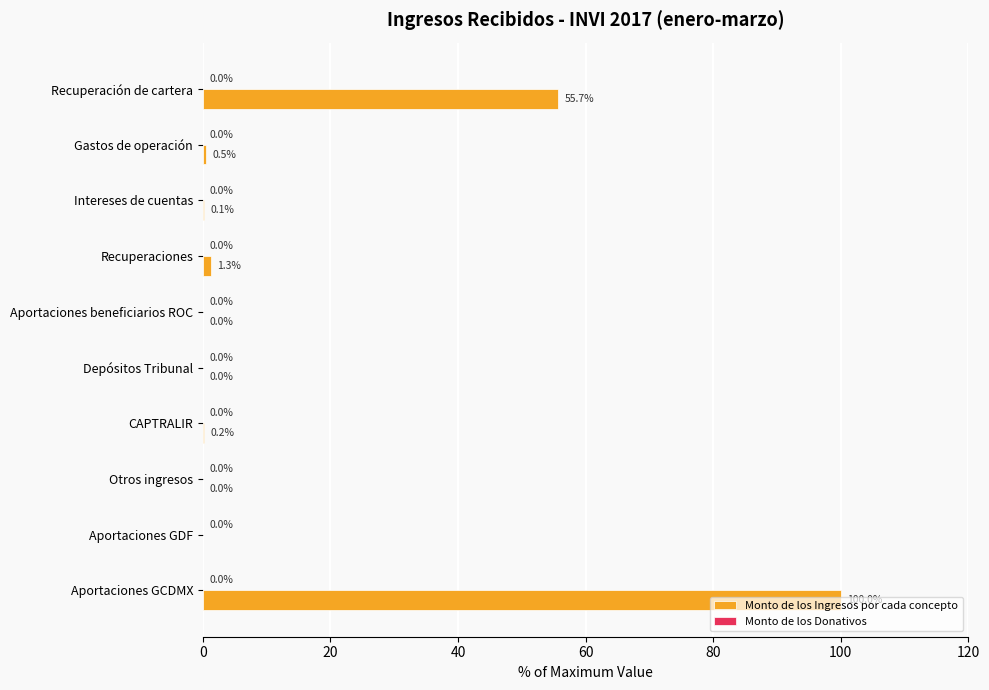

What is the sum of the values at Gastos de operación and Depósitos Tribunal?

0.5